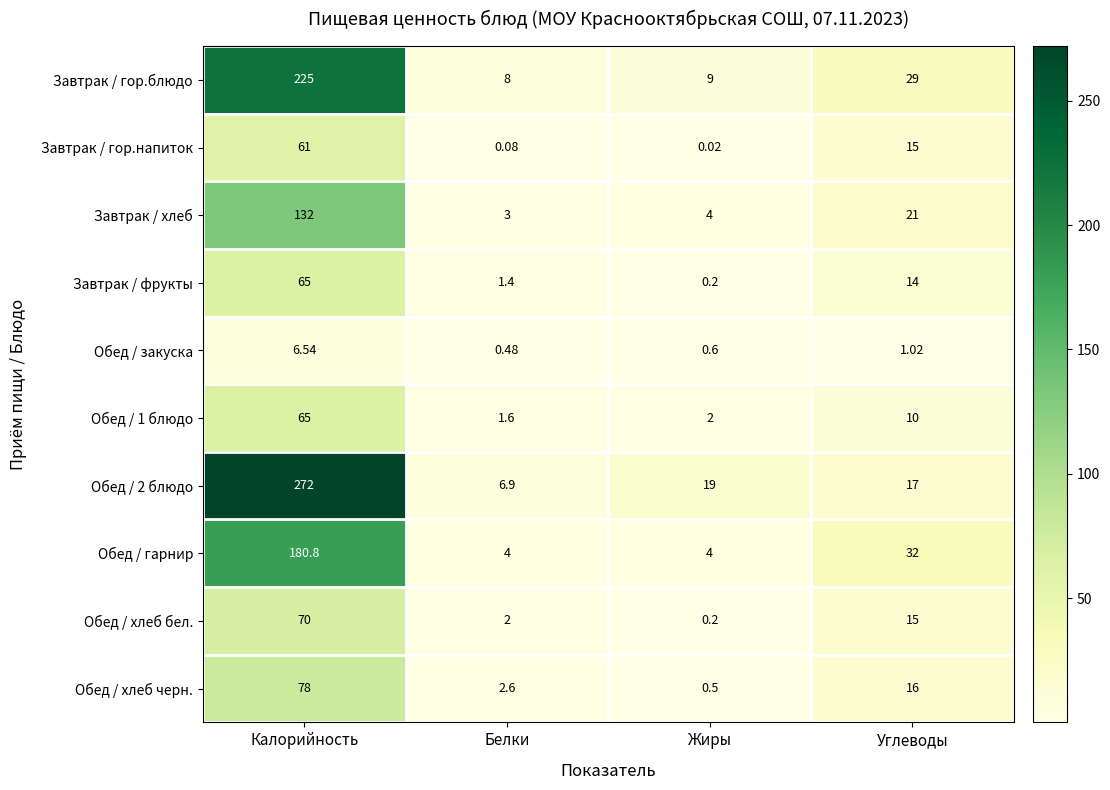

Is the value of Обед / хлеб черн. at Жиры greater than the value of Завтрак / фрукты at Белки?

No